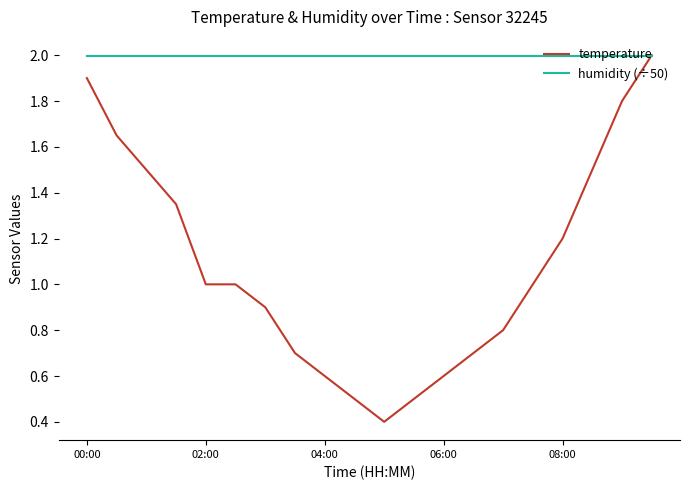

Rank the series by their average value, from lowest to highest.

temperature, humidity (÷50)